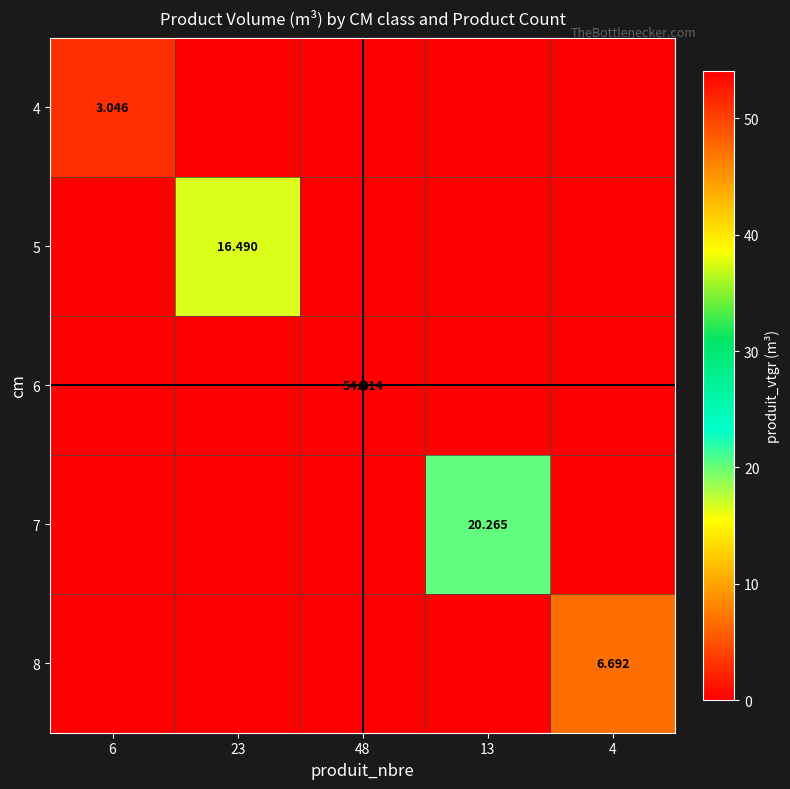

Which series has the largest total across all categories?

6